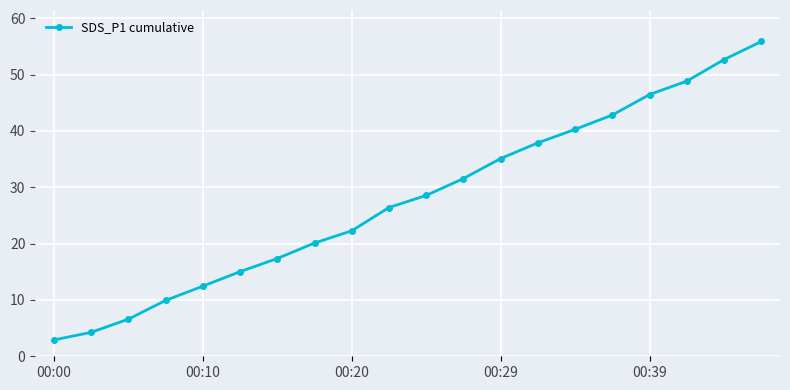

Is this an area chart (filled region under the line)?

No